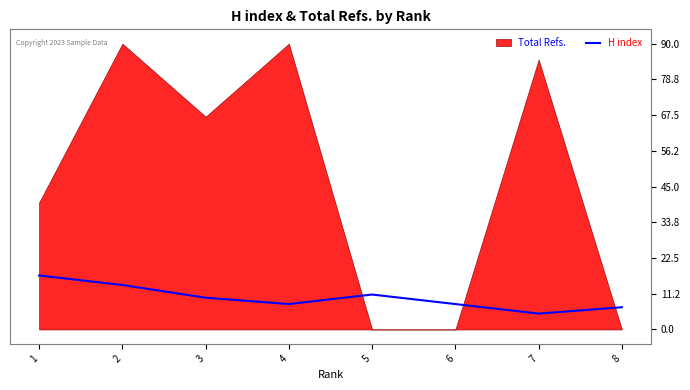

The value at 1 is 5. True or false?

False